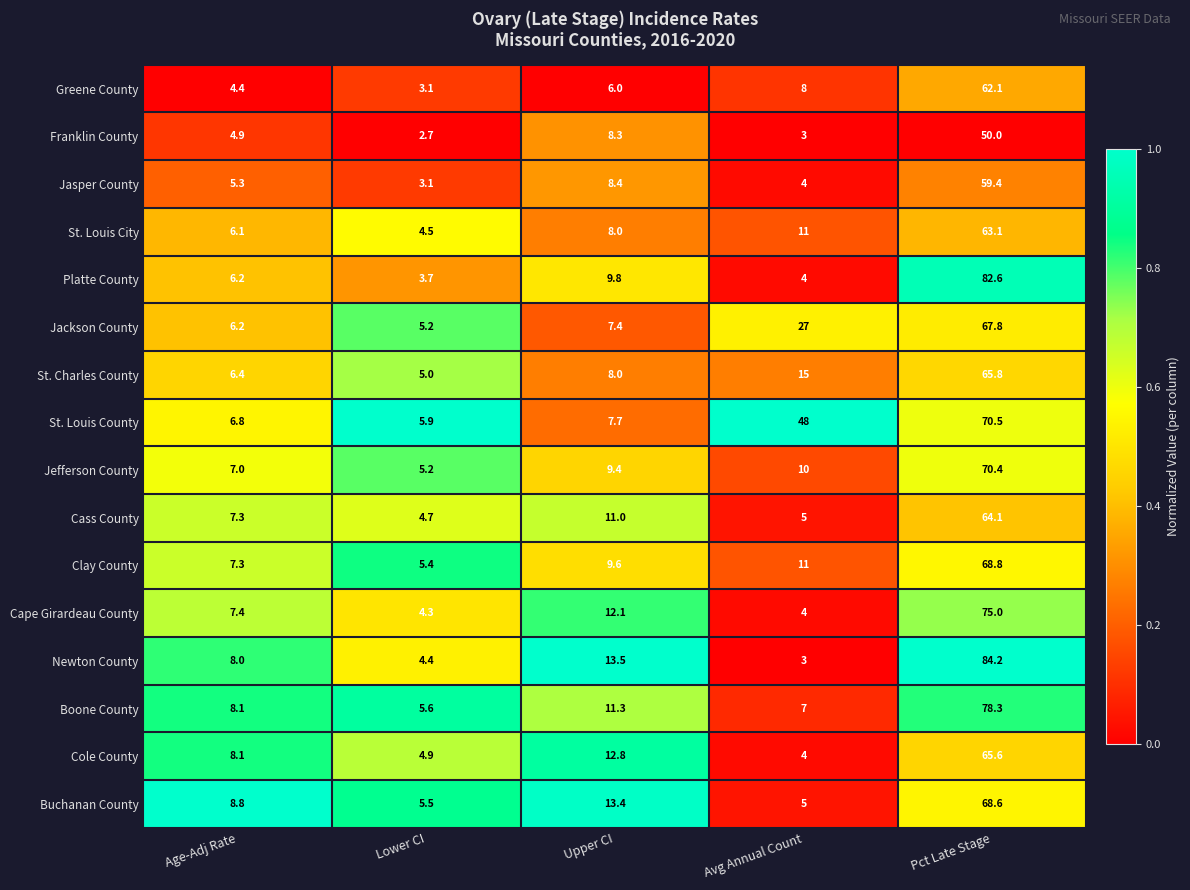

At which label does Buchanan County first exceed 8?

Age-Adj Rate